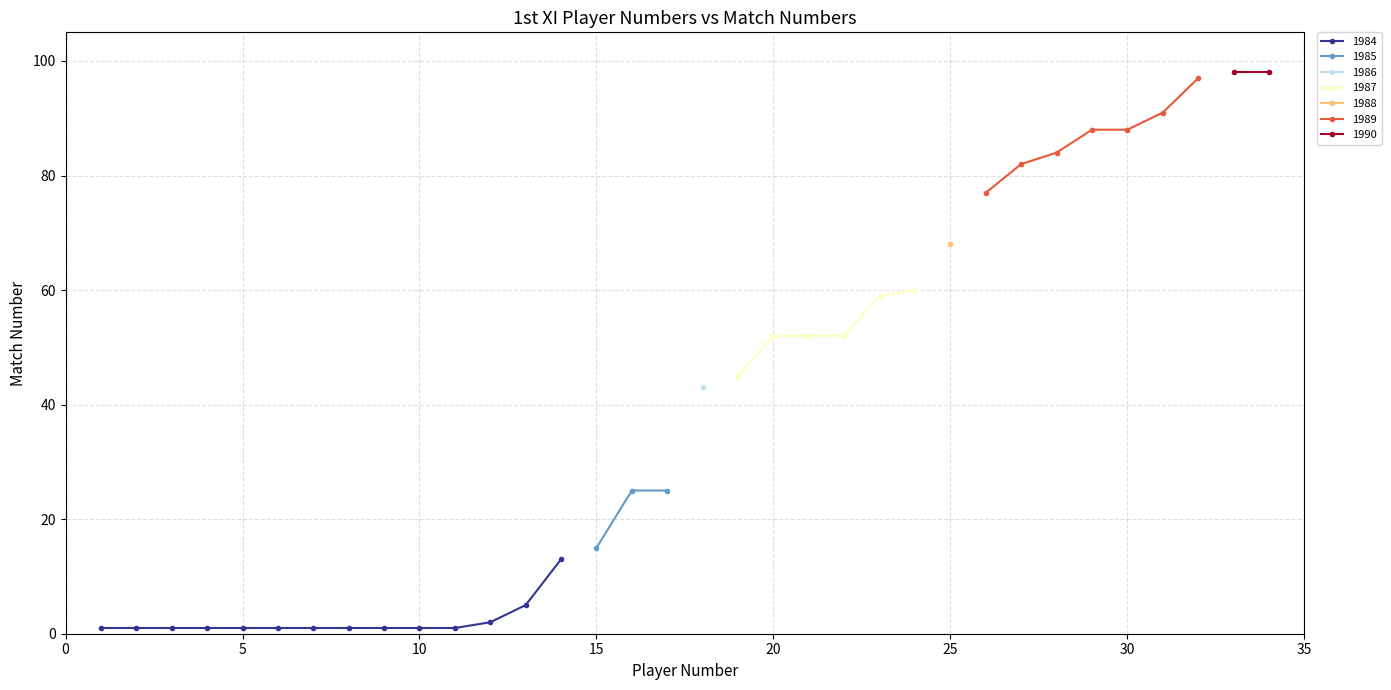

The 1984 series shows 1 at 5. True or false?

True